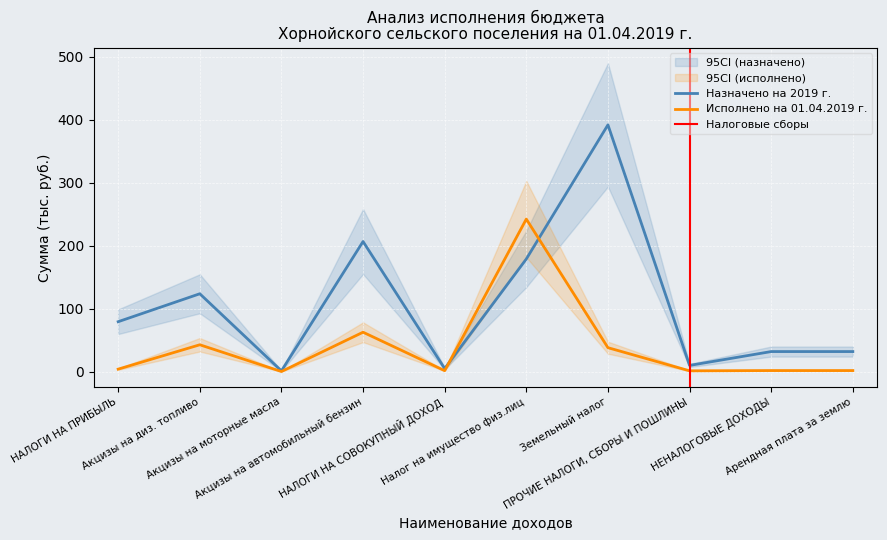

In Исполнено на 01.04.2019 г., how many points are higher than both neighbors (excluding endpoints)?

3